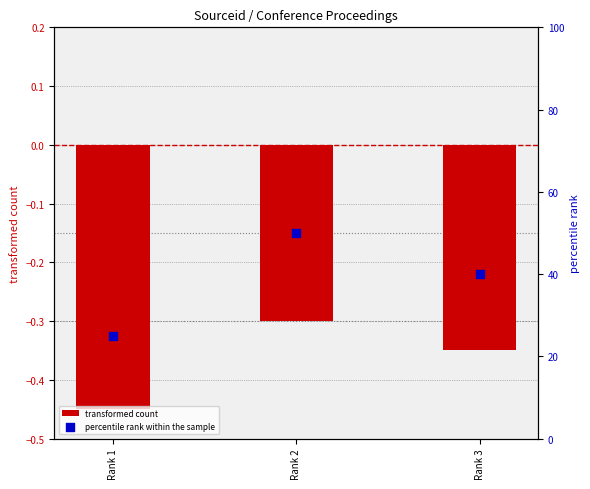

Which series reaches the maximum Y coordinate?

percentile rank within the sample